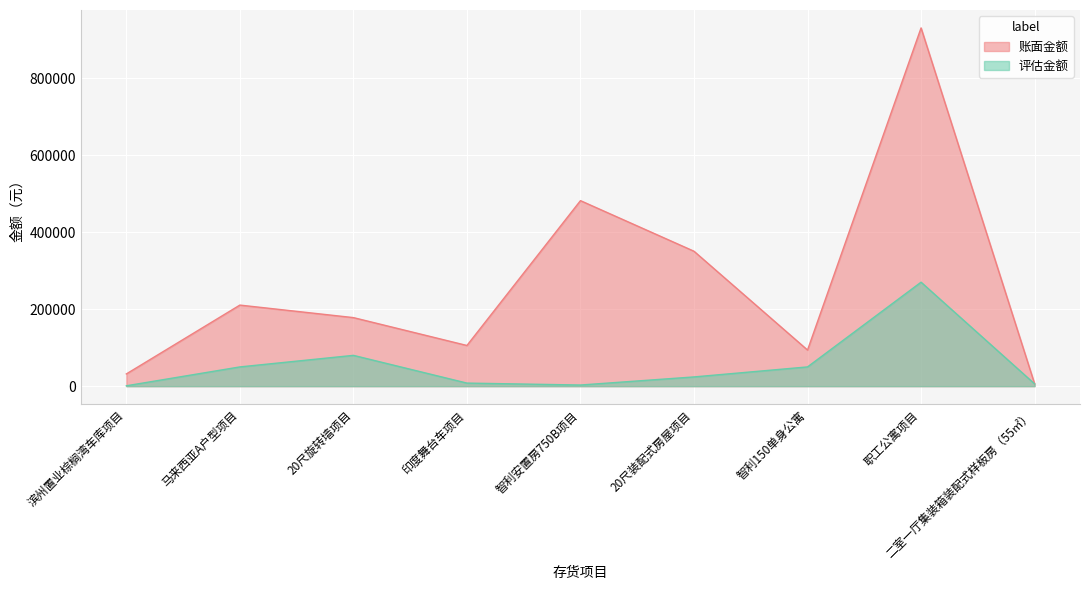

What is the label of the 4th point from the right?

20尺装配式房屋项目